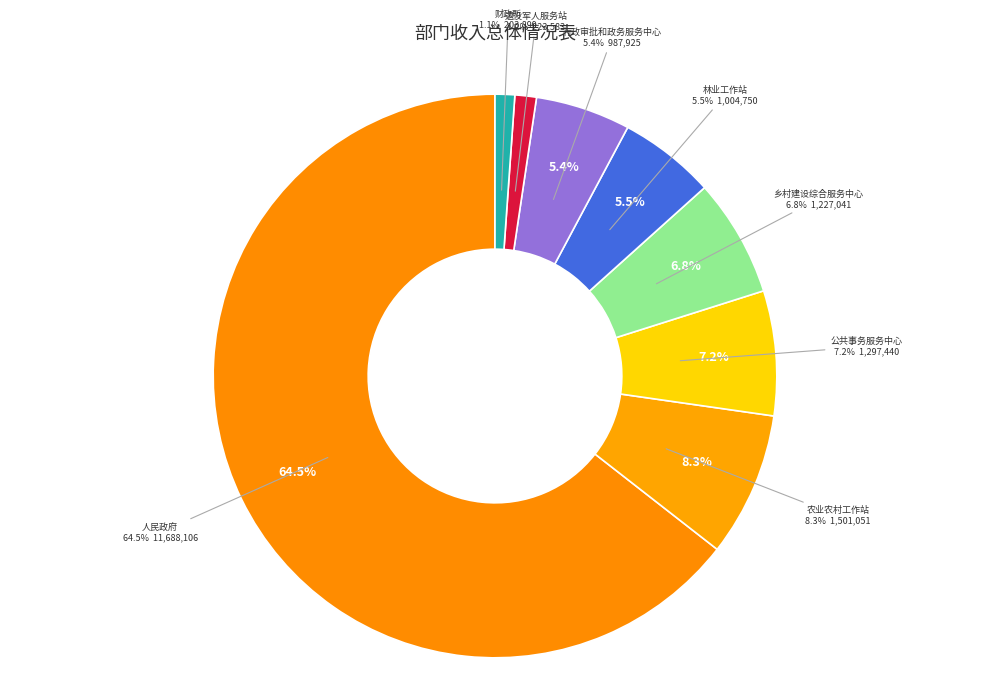

How many slices are in this pie chart?

8